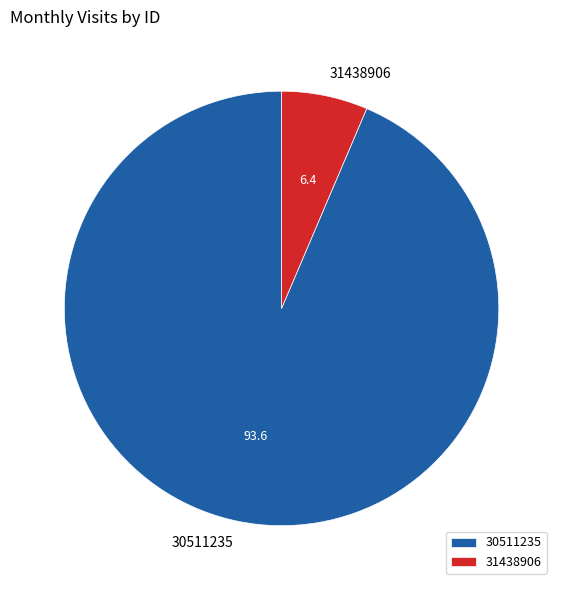

Does any single category account for the majority?

Yes